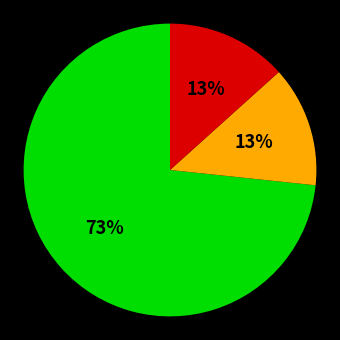

Does any single category account for the majority?

Yes